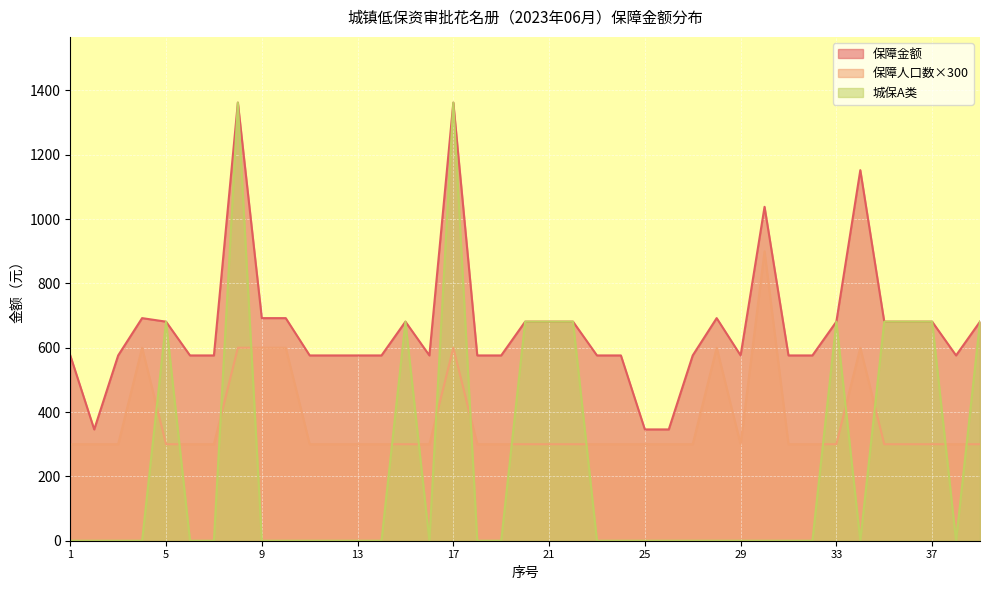

True or false: 城保A类 and 保障金额 cross at least once.

False